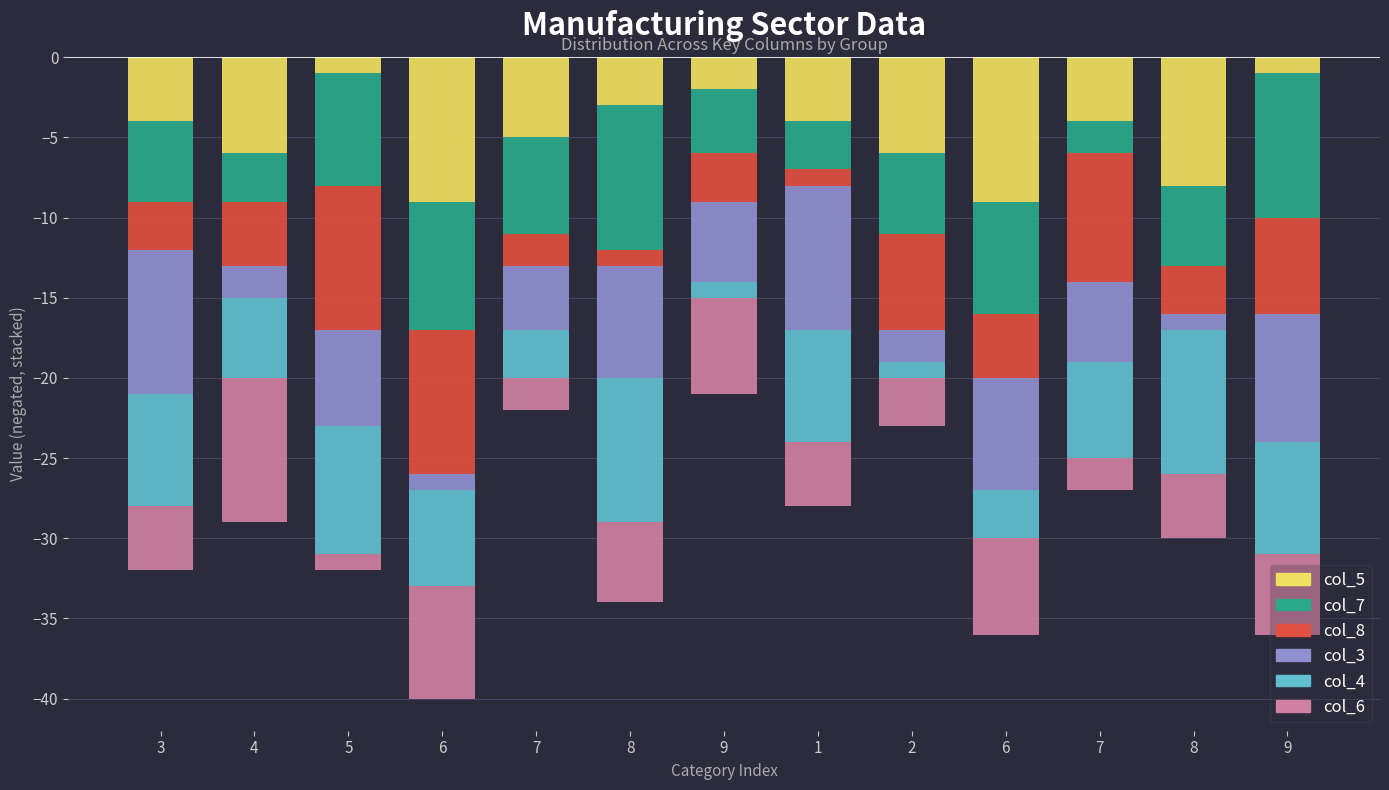

Which series has the largest range (max minus min)?

col_5